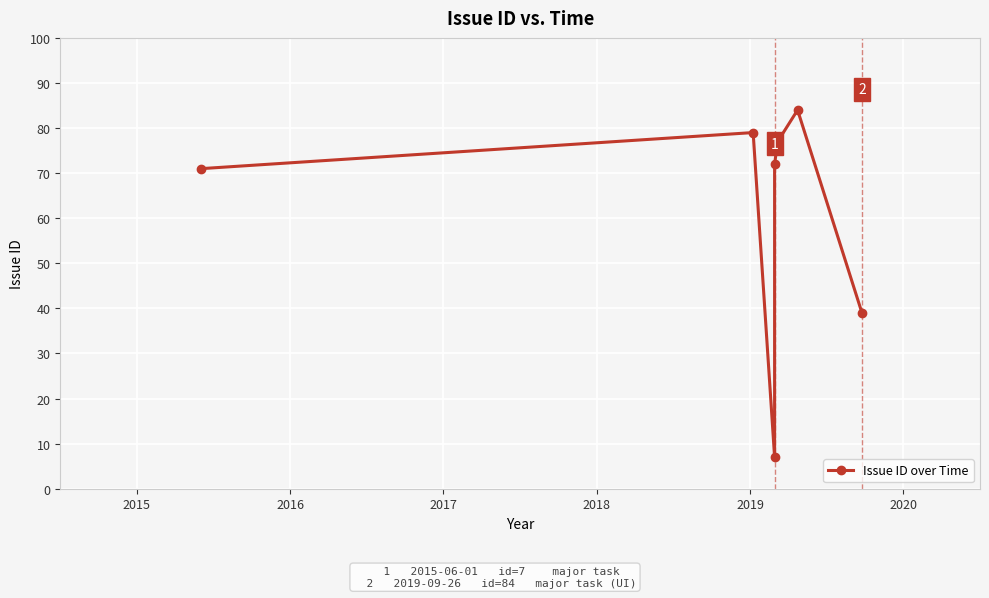

Reading right to left, what are all the values shown in this chart?

39	84	77	72	7	79	71